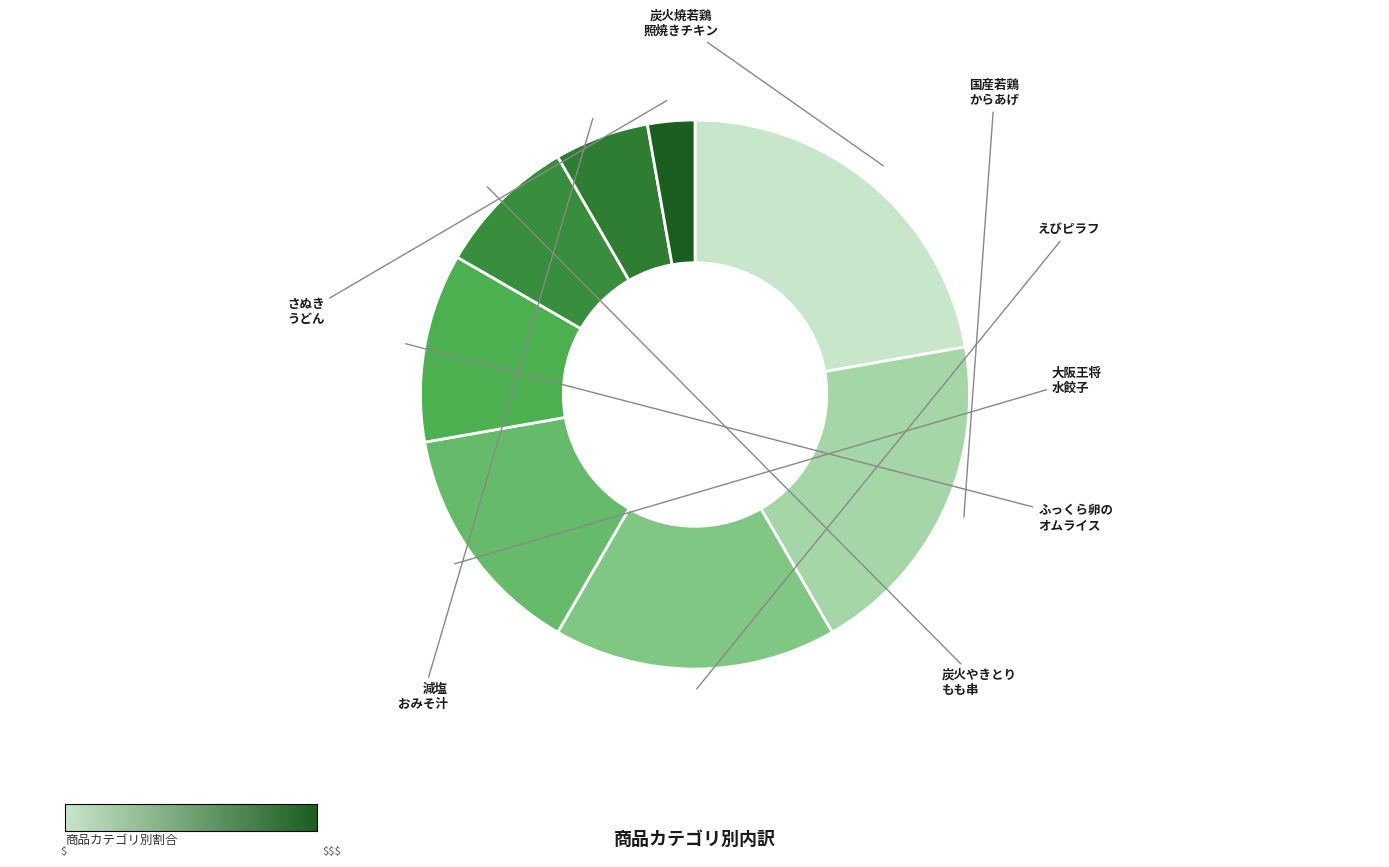

How many segments does this pie chart have?

8